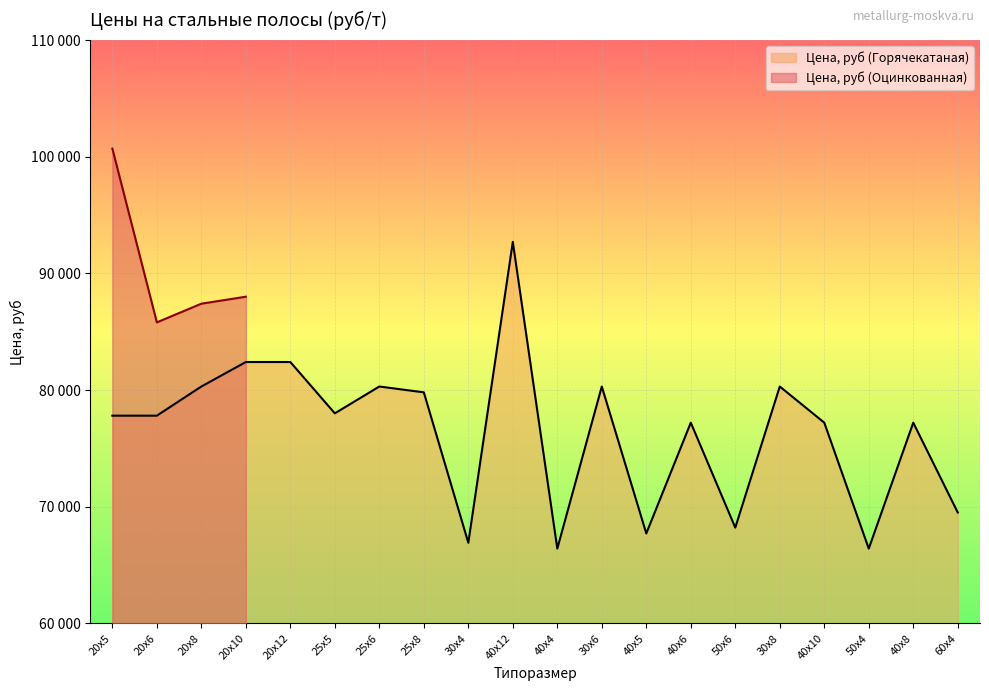

What is the label of the 17th point from the right?

20х10